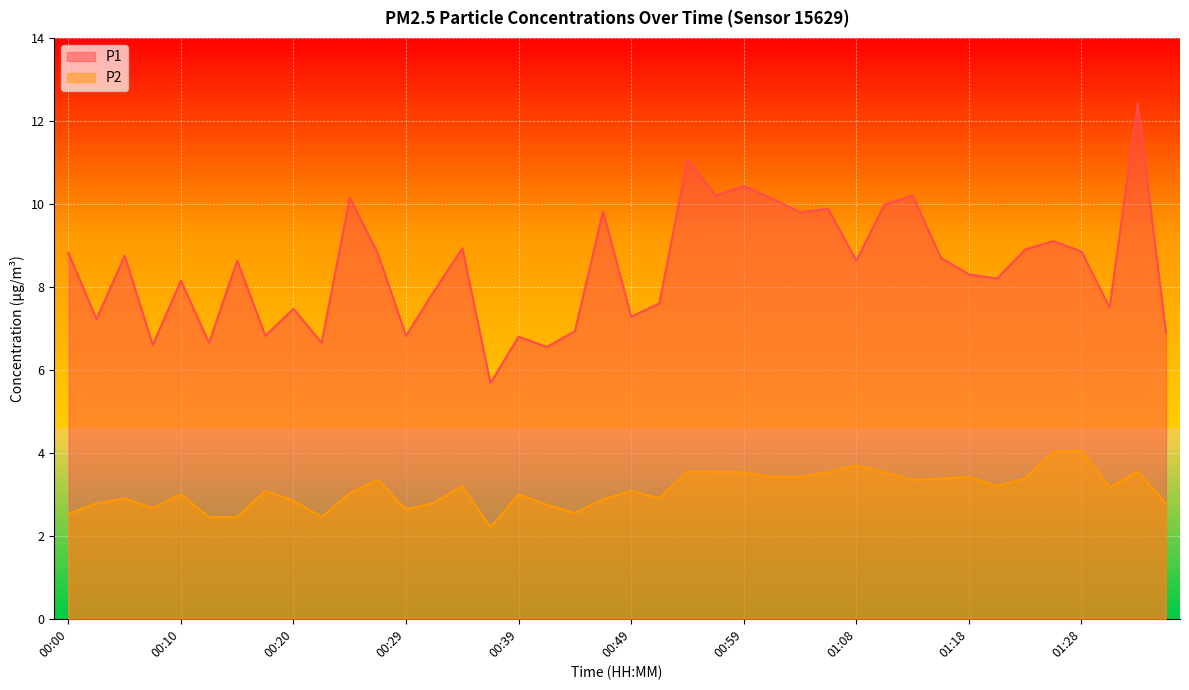

How many series are shown in this chart?

2